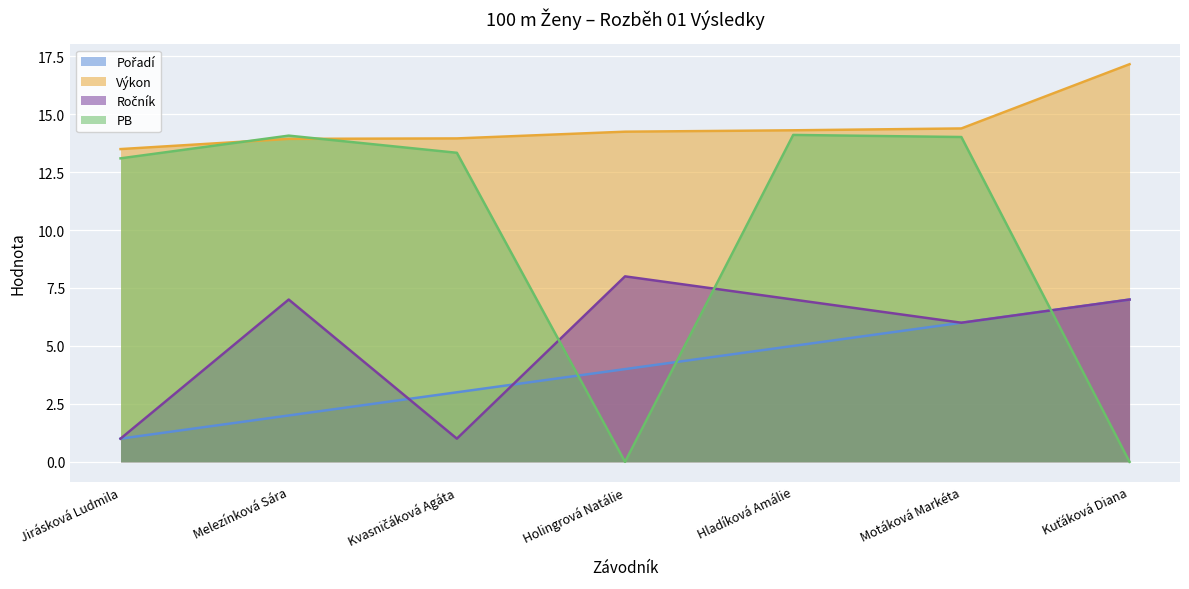

At which category is the sum across all series the highest?

Hladíková Amálie